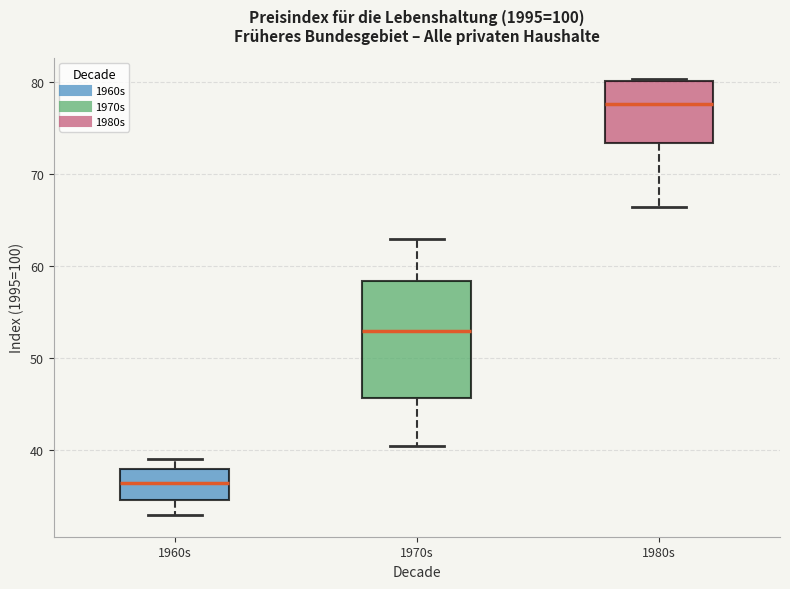

Where does the median line of the box for 1980s sit on the y-axis? The values are not printed on the chart, so give them approximately, as read against the axis.

78